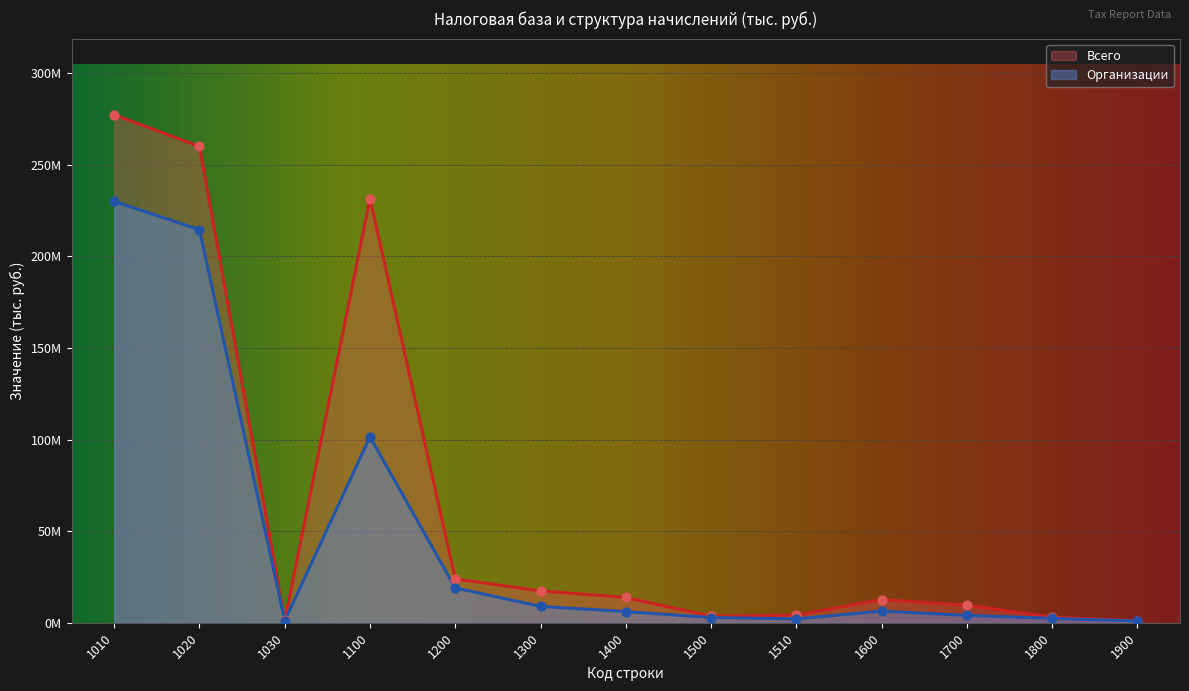

At which category is the sum across all series the highest?

1010